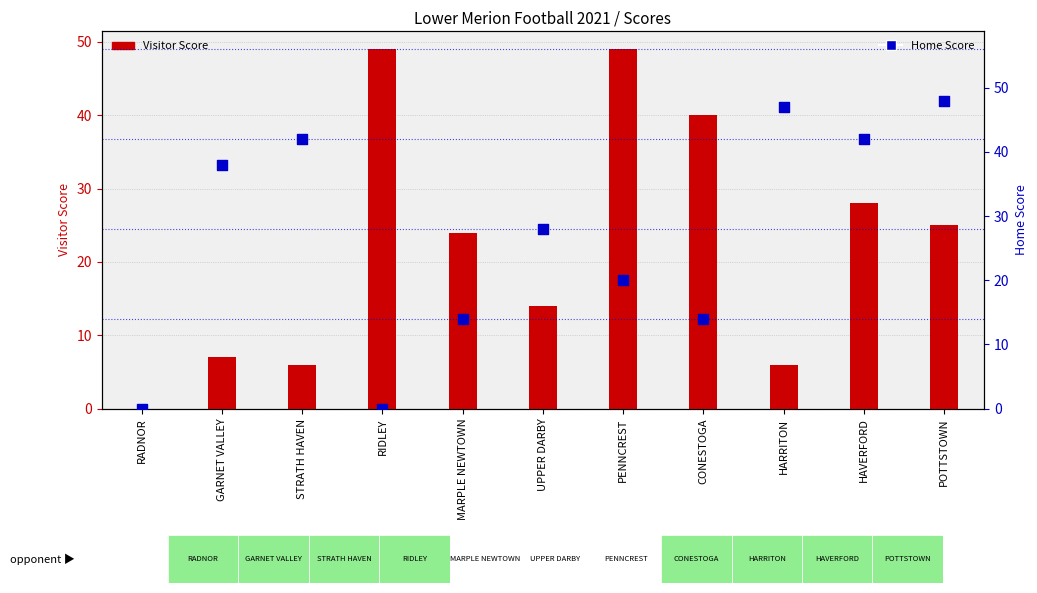

Which series has the largest Y range (max minus min)?

Visitor Score